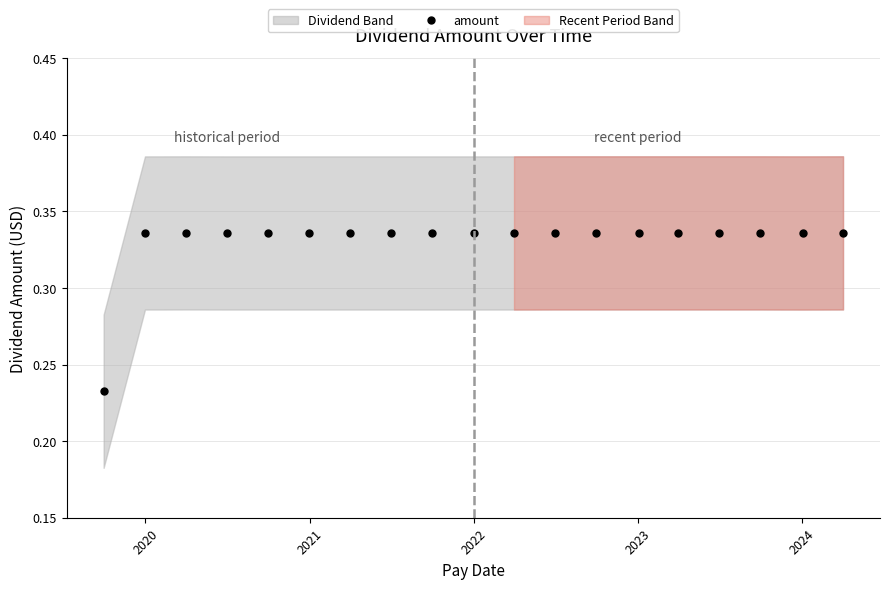

How many interior local peaks (higher than both neighbors) does the data have?

1